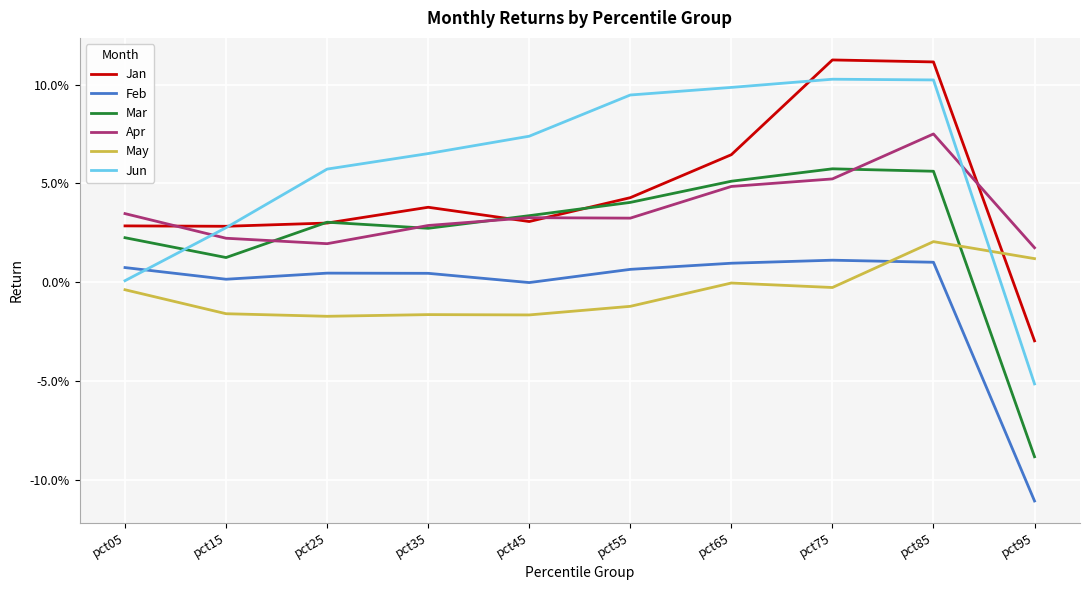

Reading left to right, what are all the values shown in this chart?

Jan: 0.0	0.0	0.0	0.0	0.0	0.0	0.1	0.1	0.1	-0.0
Feb: 0.0	0.0	0.0	0.0	-0.0	0.0	0.0	0.0	0.0	-0.1
Mar: 0.0	0.0	0.0	0.0	0.0	0.0	0.1	0.1	0.1	-0.1
Apr: 0.0	0.0	0.0	0.0	0.0	0.0	0.0	0.1	0.1	0.0
May: -0.0	-0.0	-0.0	-0.0	-0.0	-0.0	-0.0	-0.0	0.0	0.0
Jun: 0.0	0.0	0.1	0.1	0.1	0.1	0.1	0.1	0.1	-0.1